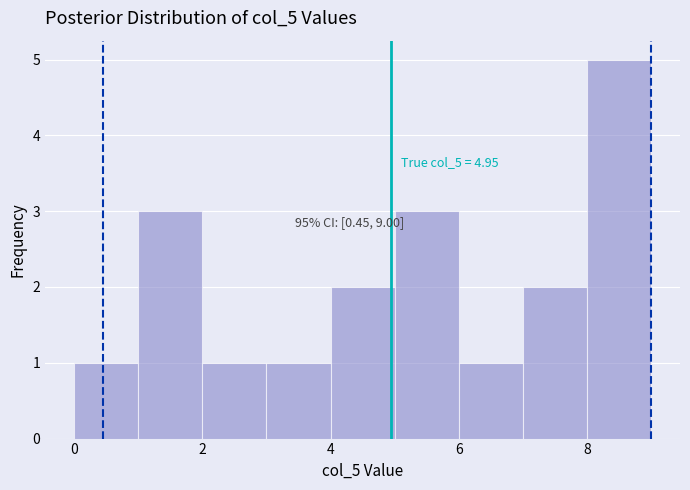

Which range on the x-axis has the tallest bar?

8 to 9